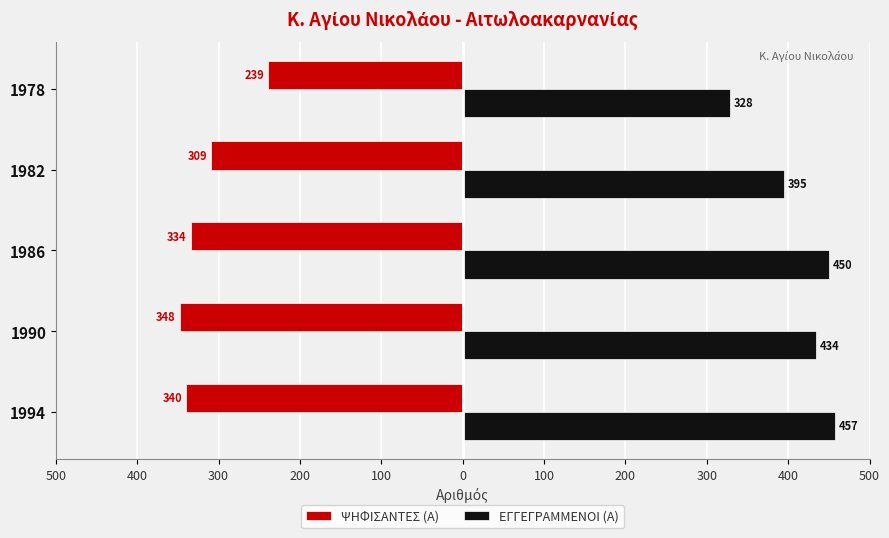

Does the chart contain stacked bars?

No